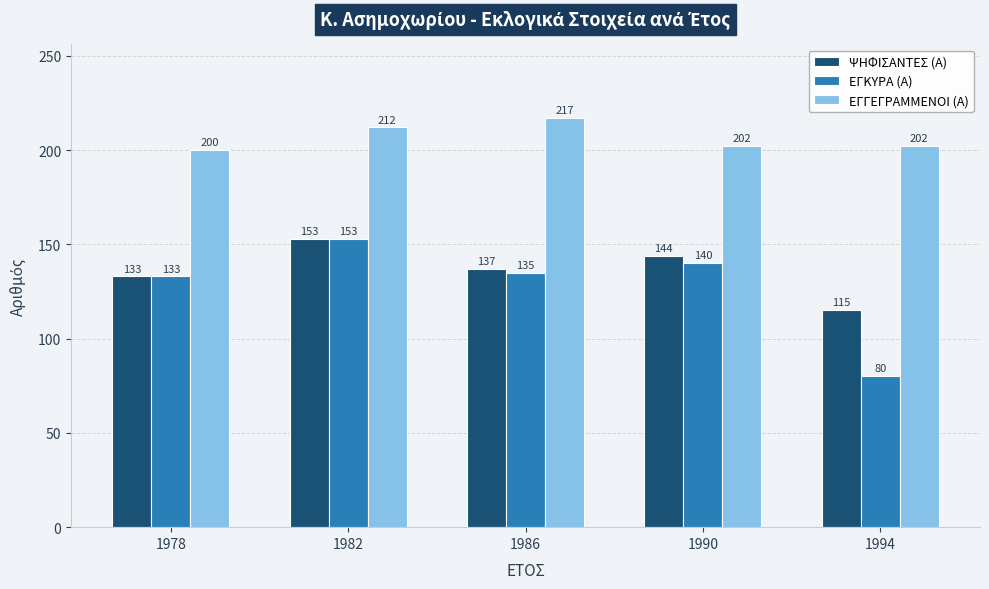

Which label corresponds to the smallest value in the chart?

1994